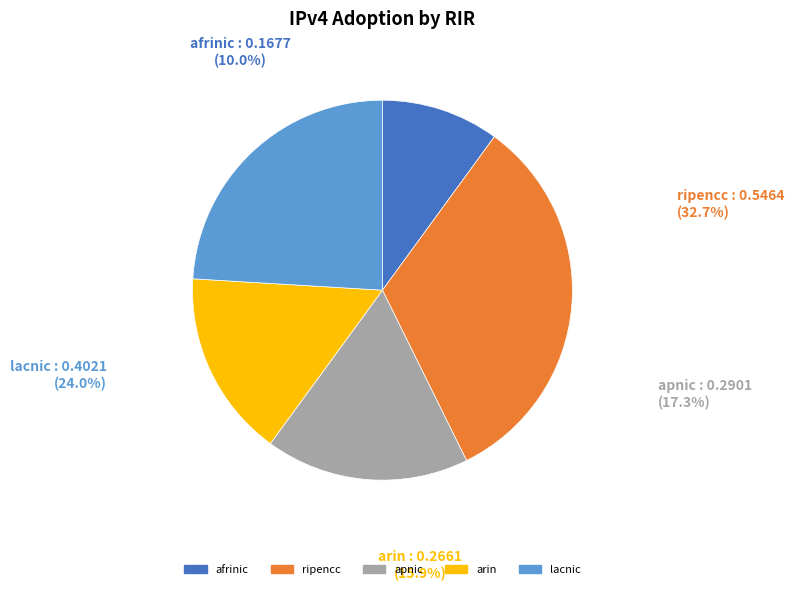

How many segments does this pie chart have?

5